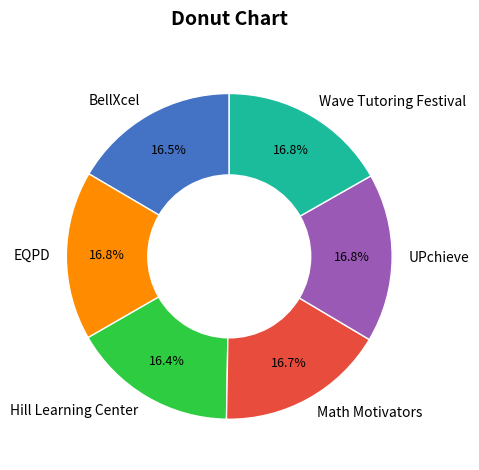

To the nearest percent, what is the combined percentage of EQPD and Math Motivators?

34%